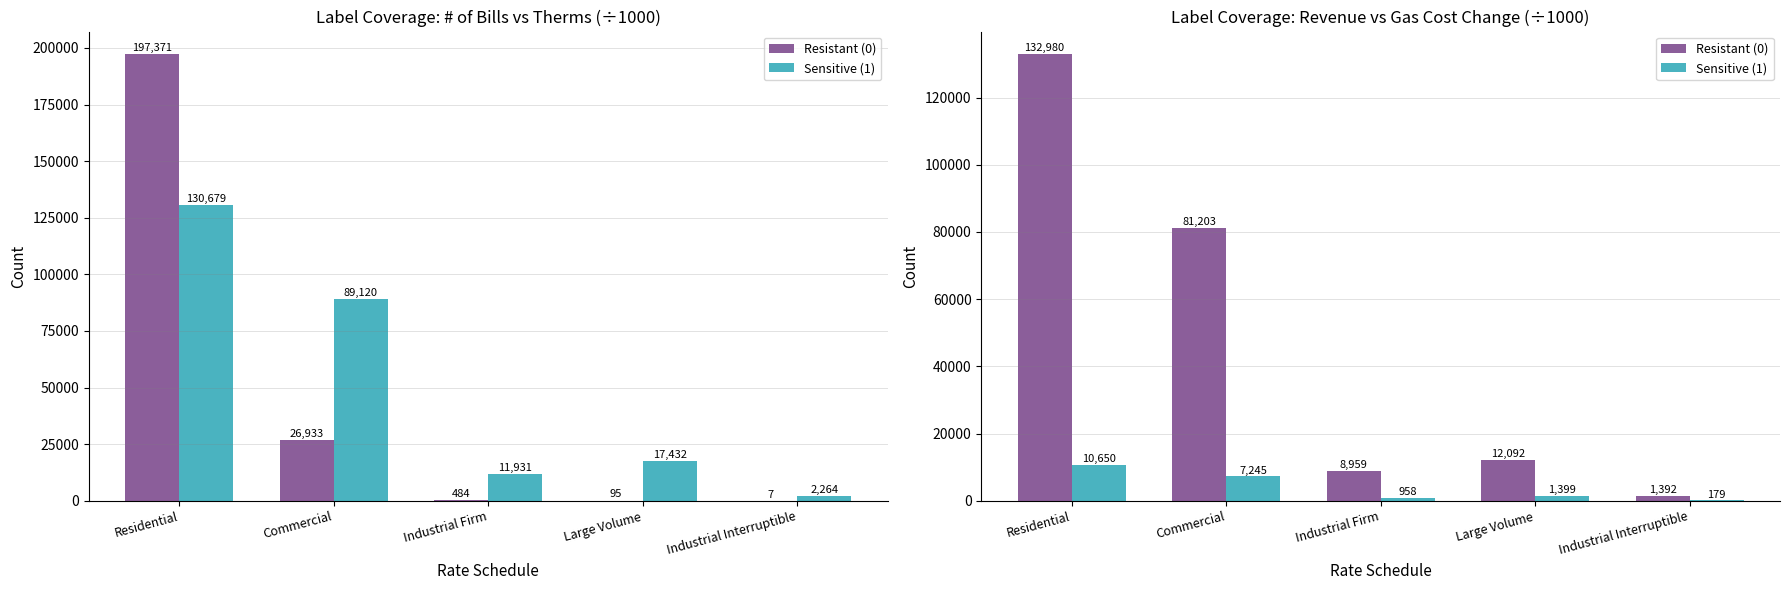

What are all the series names shown in the legend?

Resistant (0), Sensitive (1)